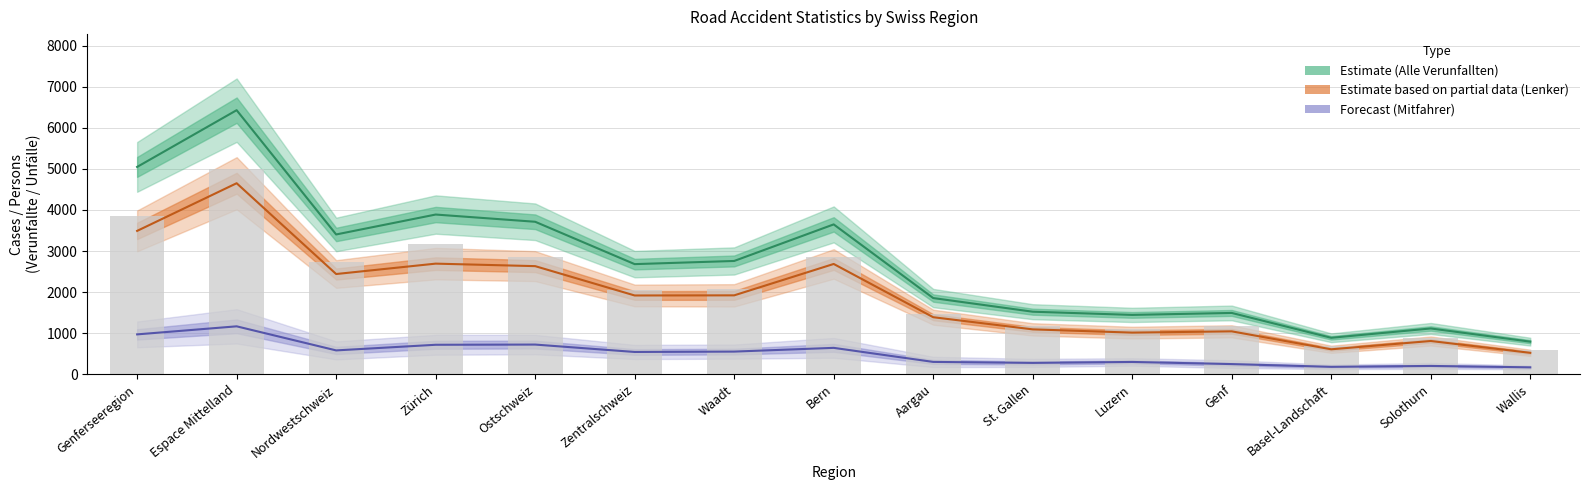

What is the sum of all values?

31682